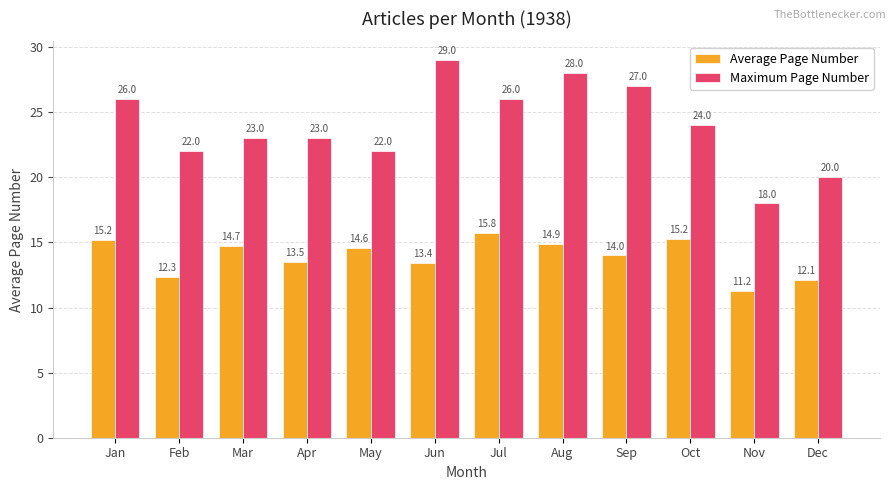

Which series has the widest spread of values?

Maximum Page Number